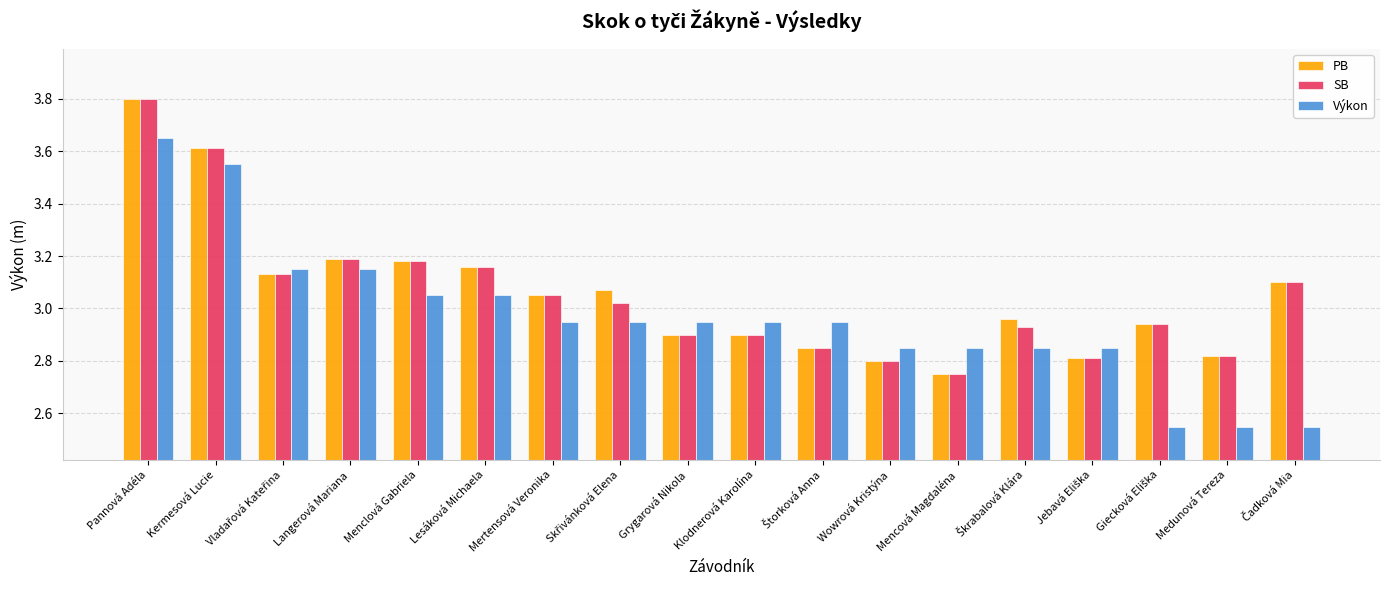

How many data points in SB are above 3?

9